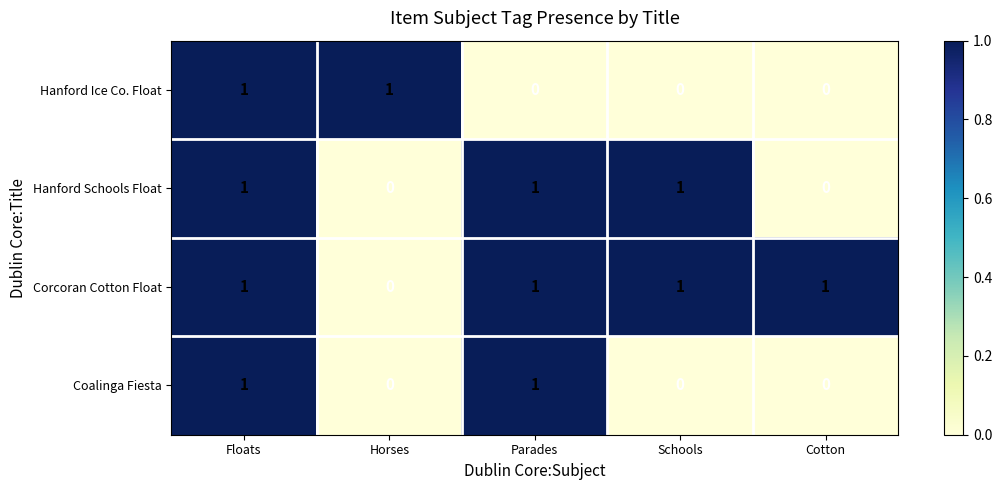

How many positive values does the Hanford Schools Float series have?

3